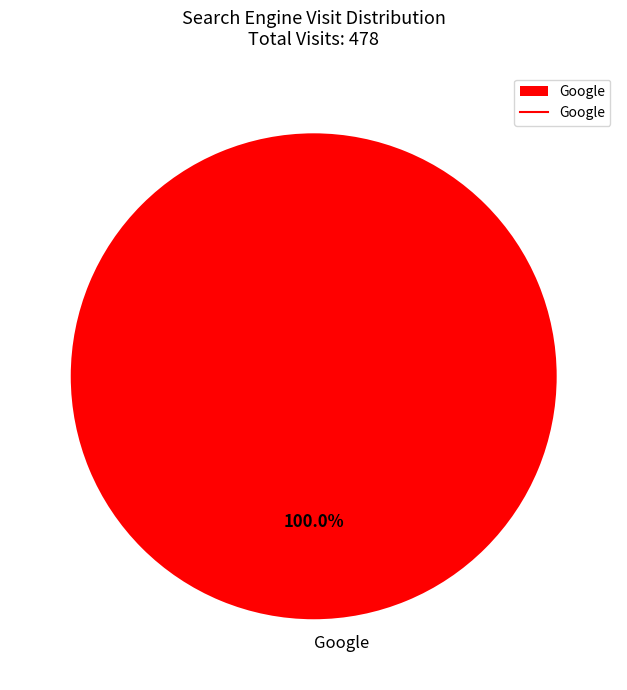

Is there any slice that represents more than half of the pie?

Yes